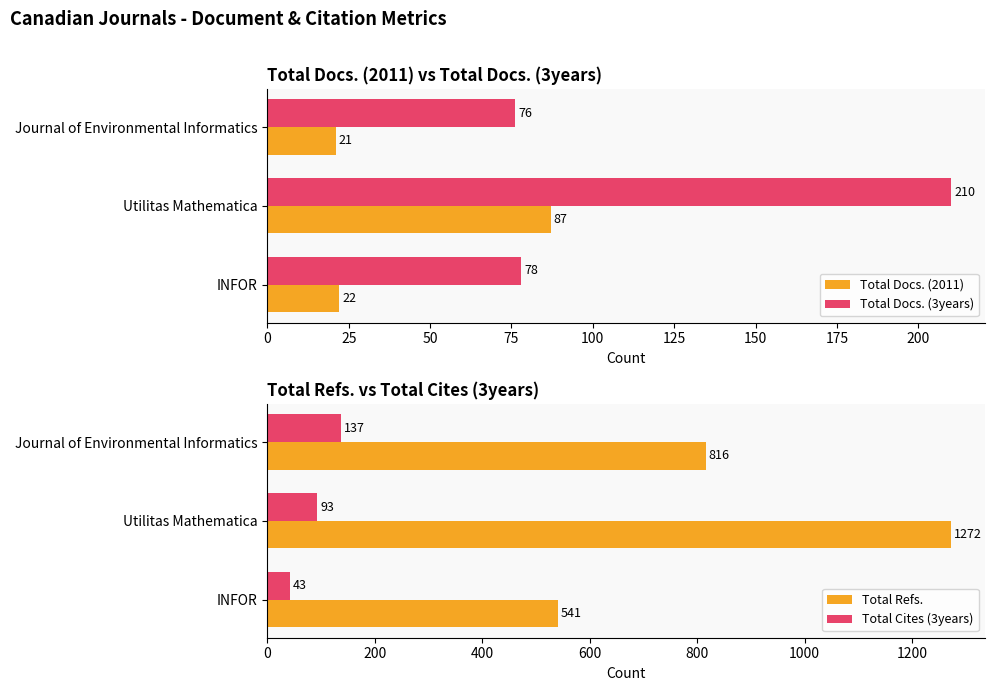

Which category has the highest value in the Total Docs. (3years) series?

Utilitas Mathematica